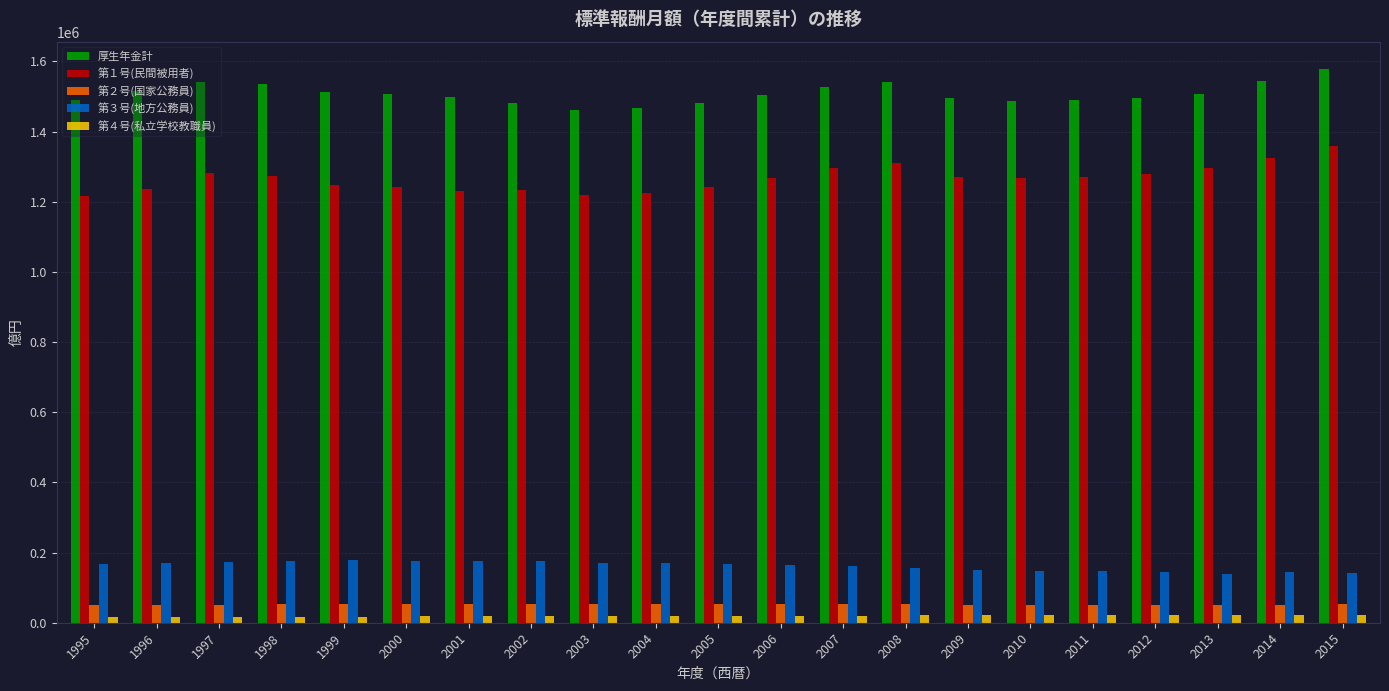

The value of 第１号(民間被用者) at 1998 is 1272631. True or false?

True